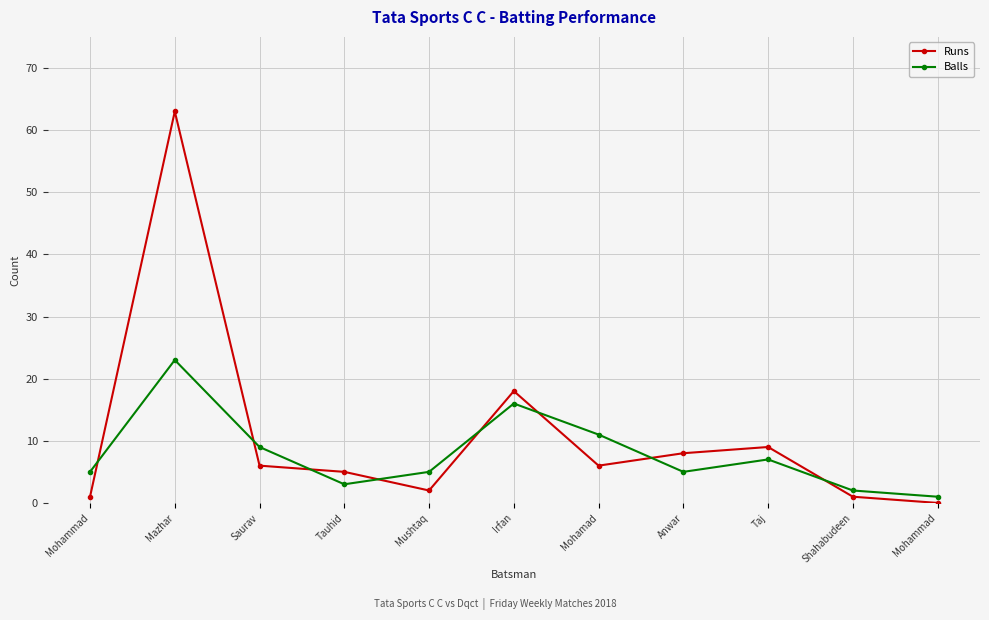

How many lines are shown in the chart?

2